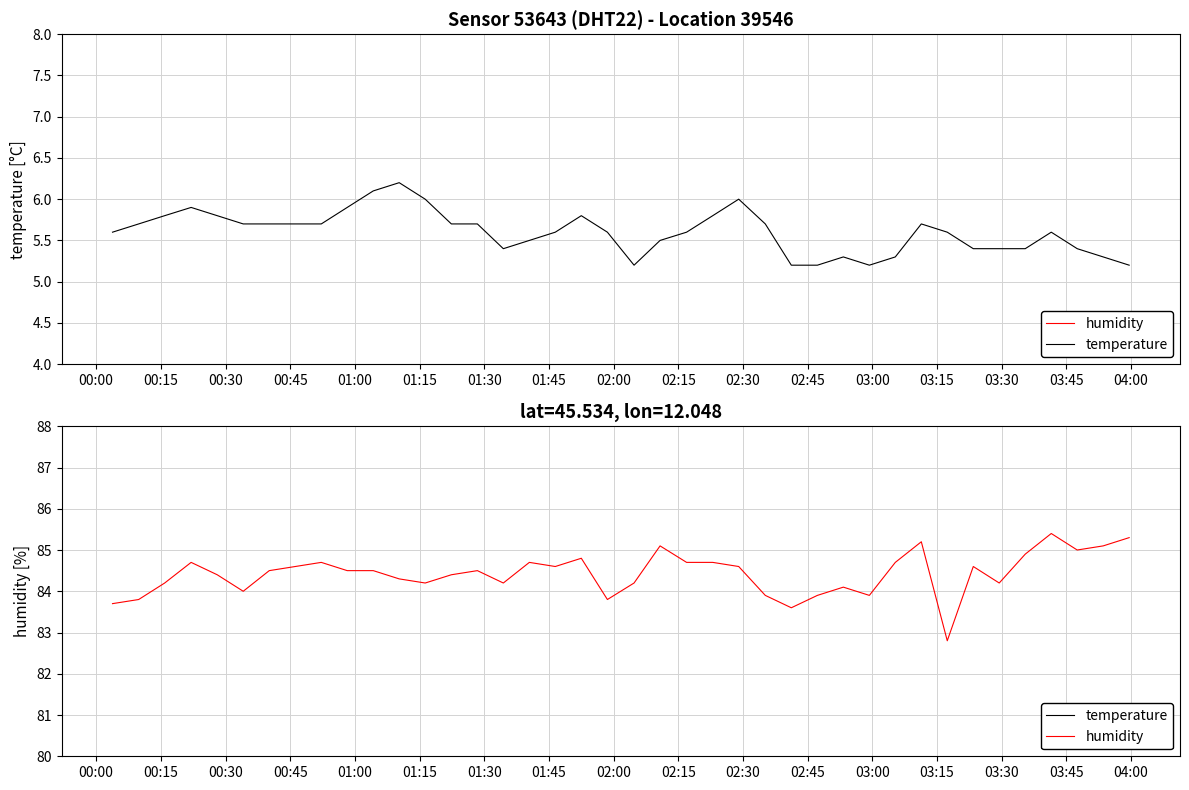

True or false: humidity and temperature intersect in this chart.

False